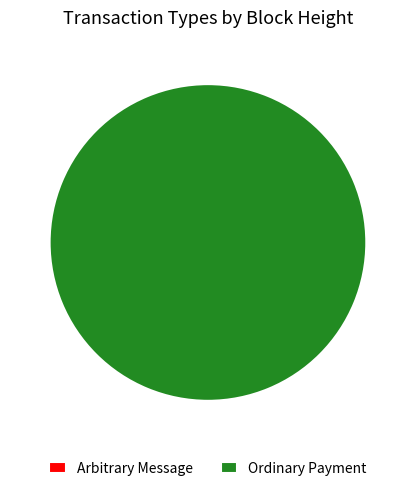

Count the number of slices in the pie.

2